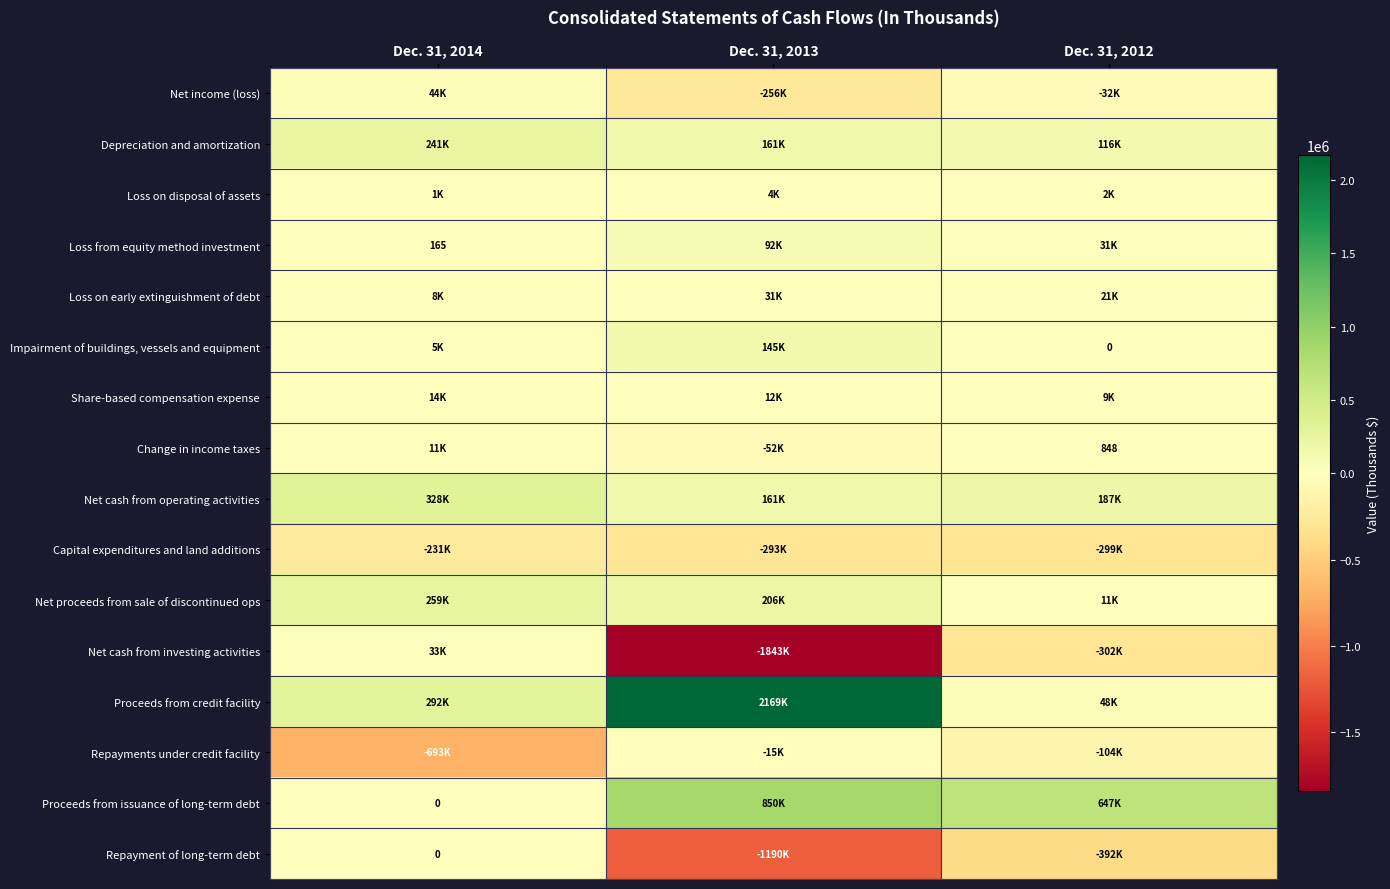

What is the average value of the Net income (loss) series?

-81315